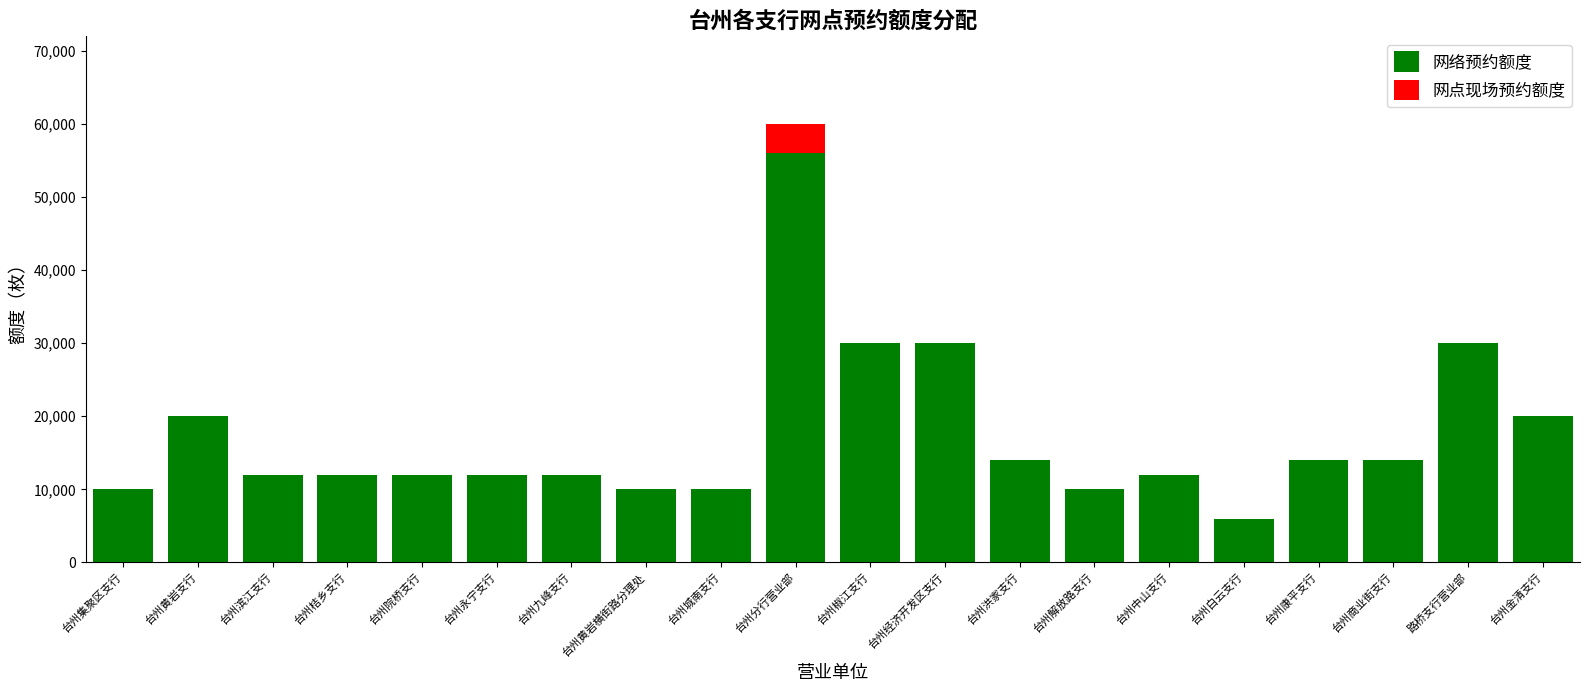

What is the sum of all 网络预约额度 values?

346000